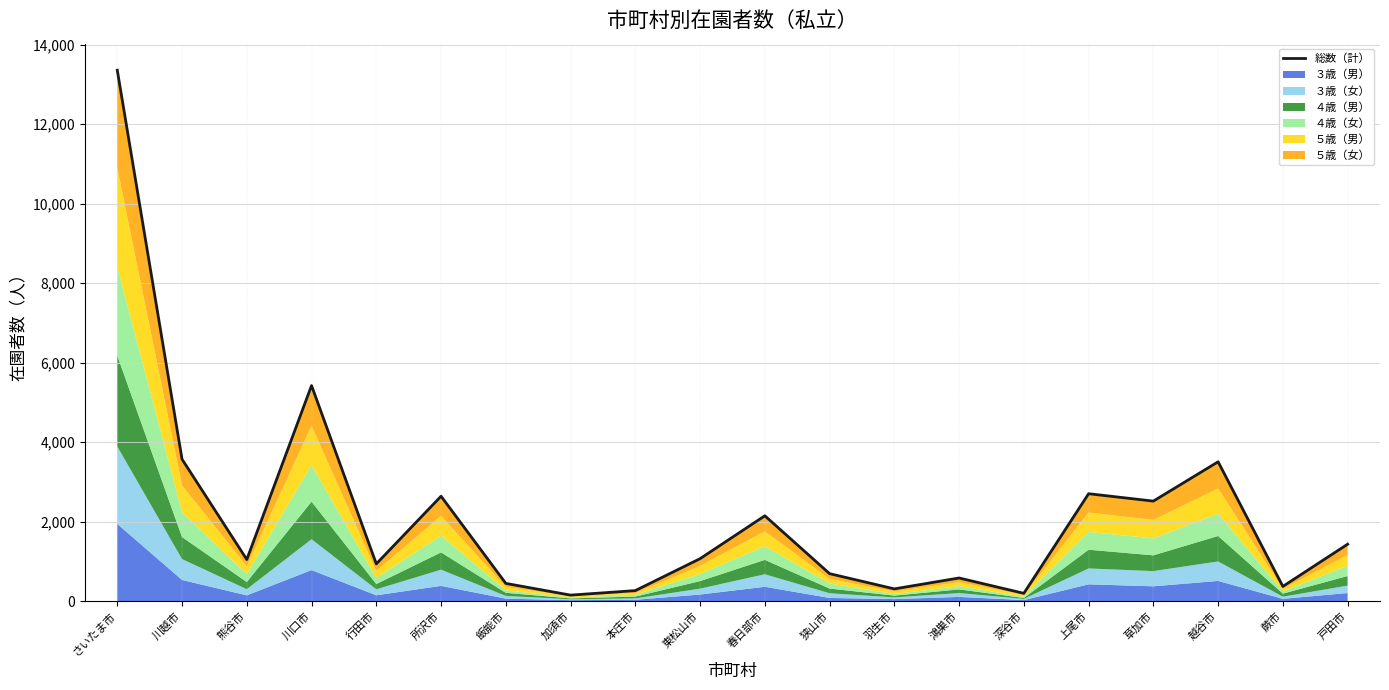

List the labels in order of value, smallest first.

加須市, 深谷市, 本庄市, 羽生市, 蕨市, 飯能市, 鴻巣市, 狭山市, 行田市, 熊谷市, 東松山市, 戸田市, 春日部市, 草加市, 所沢市, 上尾市, 越谷市, 川越市, 川口市, さいたま市